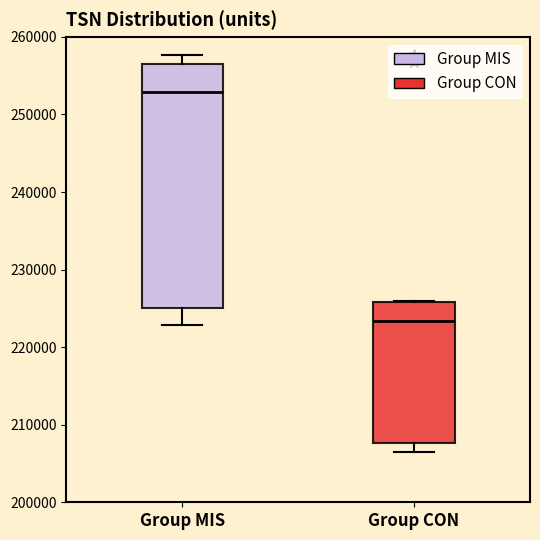

Which box has the highest median line?

Group MIS